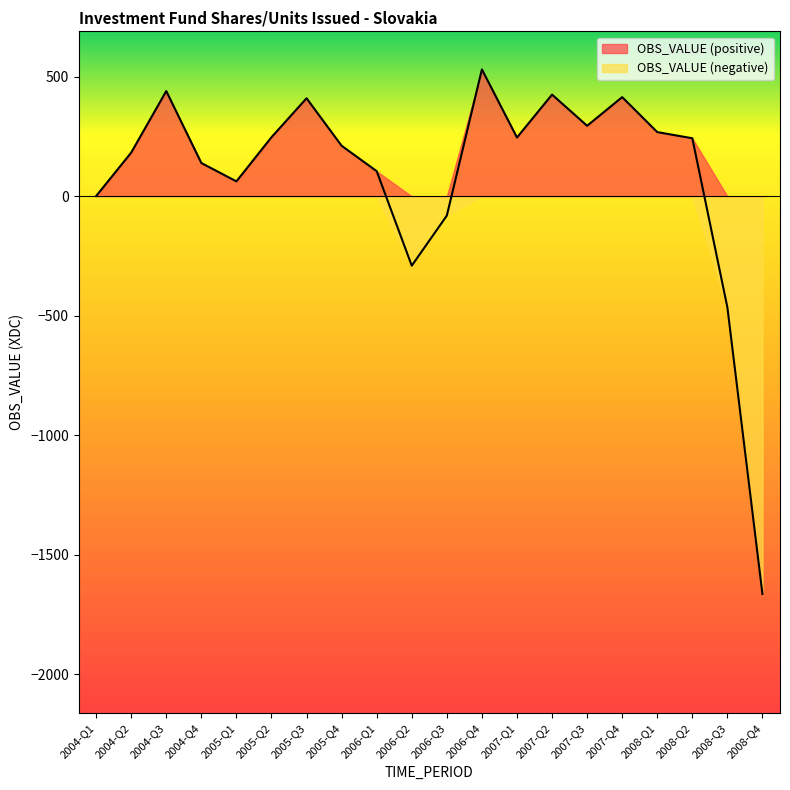

Where is the first local maximum?

2004-Q3